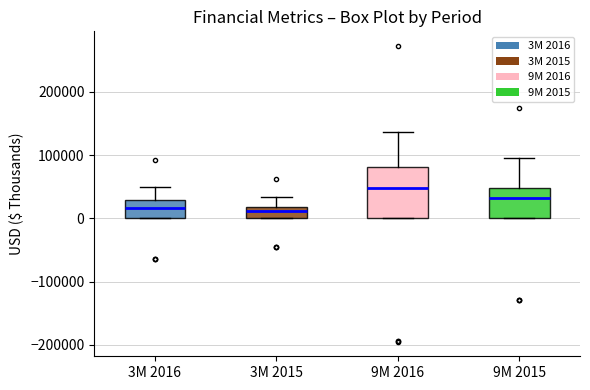

Where does the upper whisker of the box for 9M 2016 end on the y-axis? The values are not printed on the chart, so give them approximately, as read against the axis.

140000